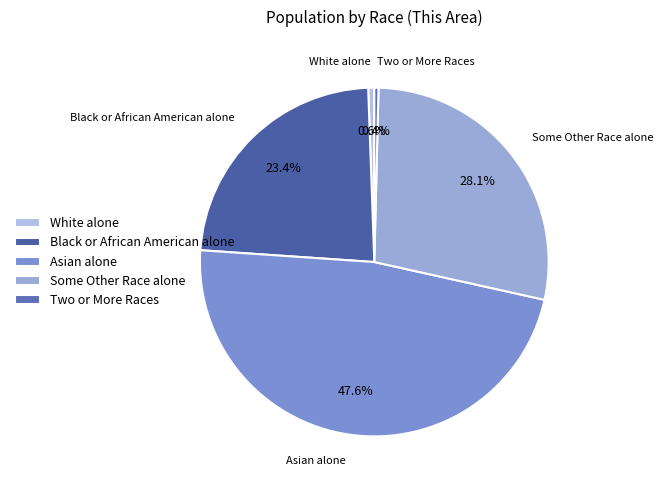

Which category has the biggest portion of the pie?

Asian alone